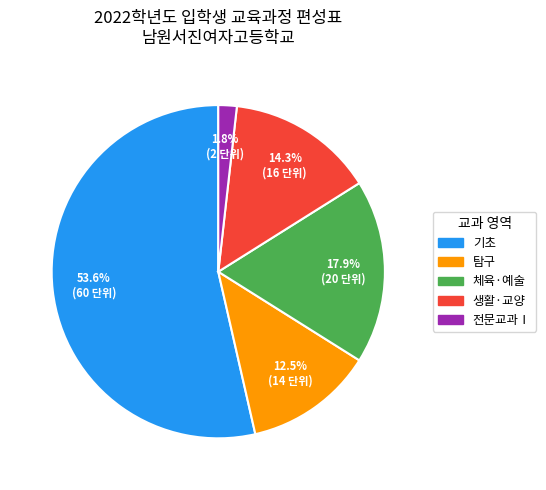

How many segments does this pie chart have?

5